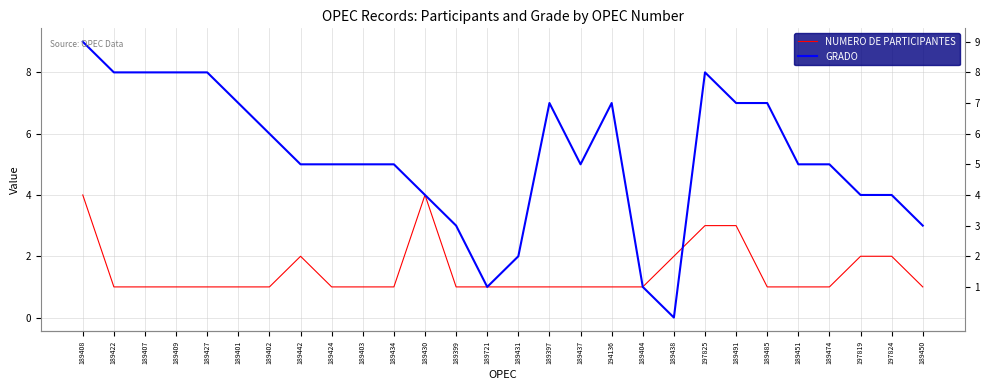

Which category has the highest value across all series?

189408